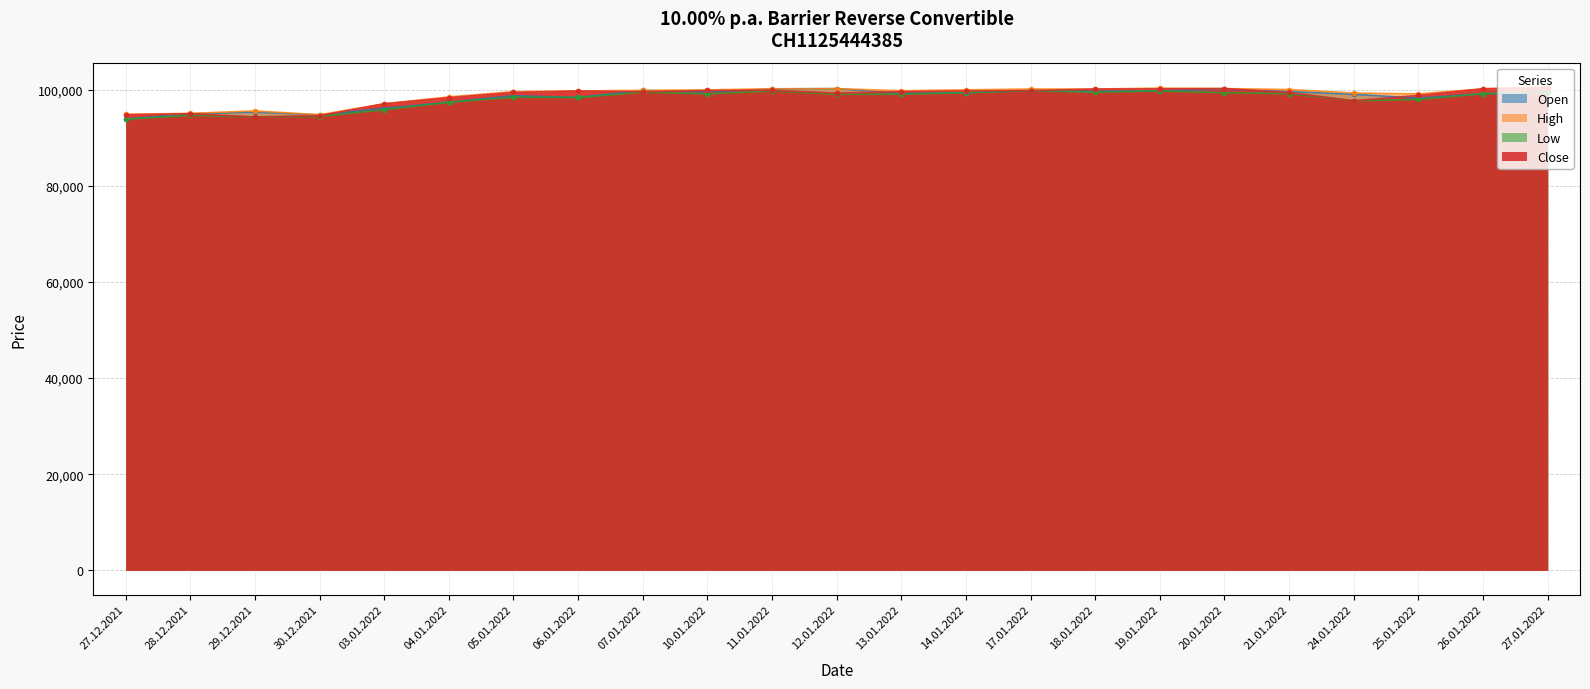

At how many categories does at least one series exceed 95005?

21